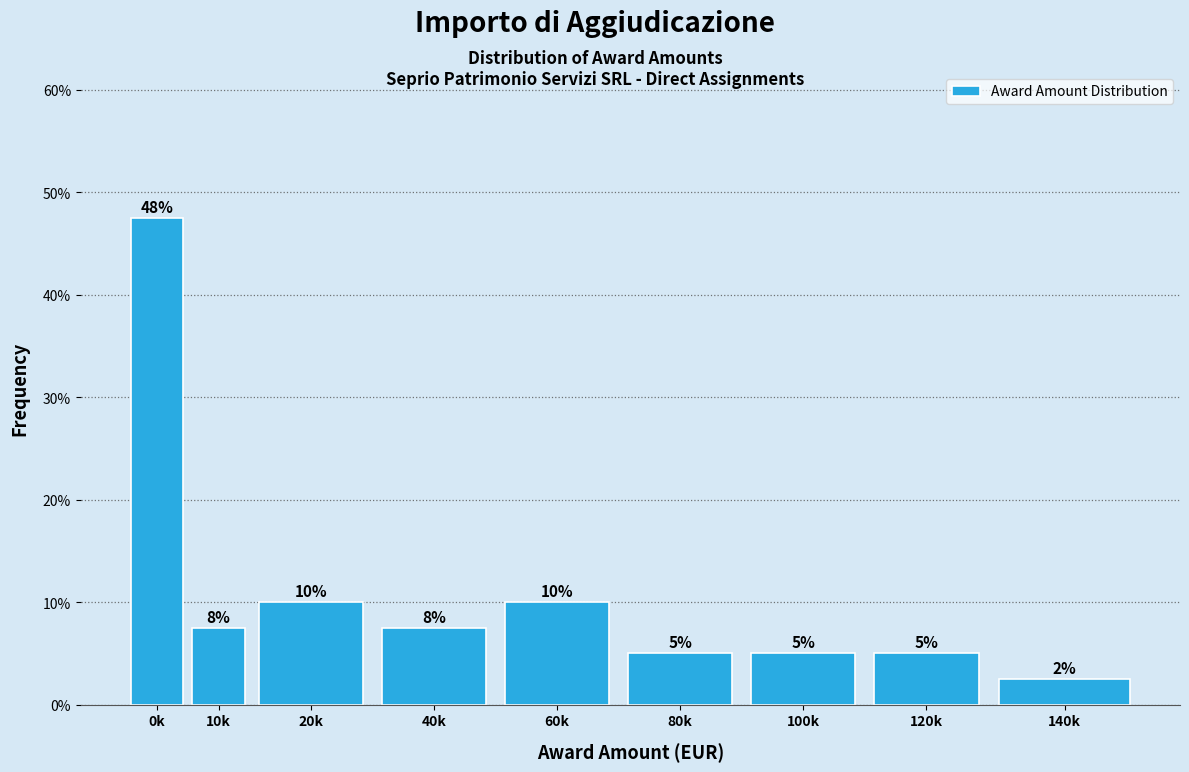

What is the value of the 7th bar from the left?

5.0